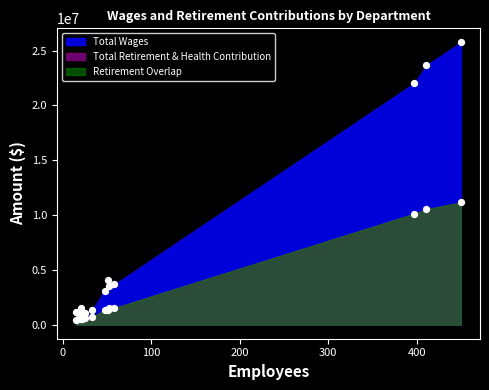

Which series contains the highest Y value?

Total Wages